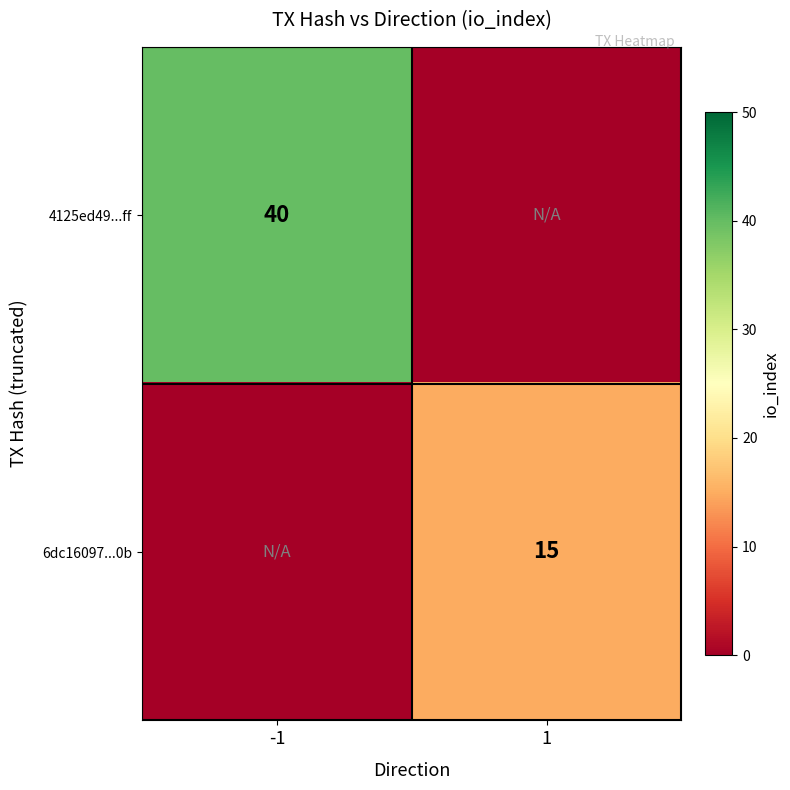

The value of 4125ed49...ff at -1 is 40. True or false?

True